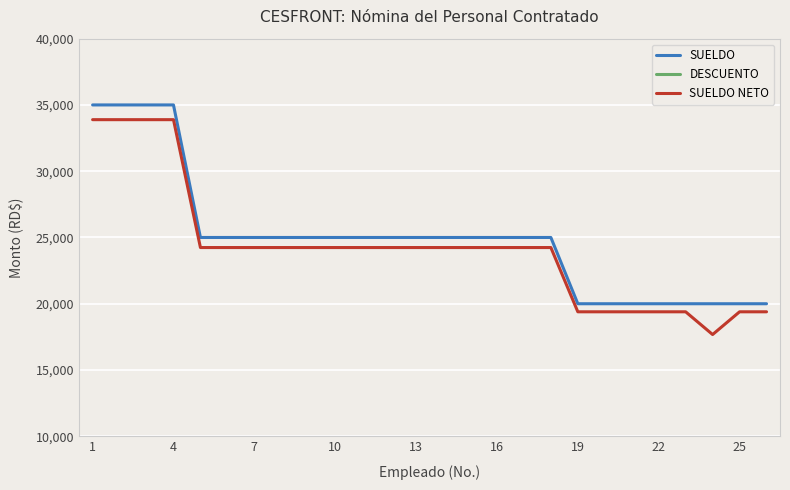

The SUELDO series shows 8710.6 at 25. True or false?

False